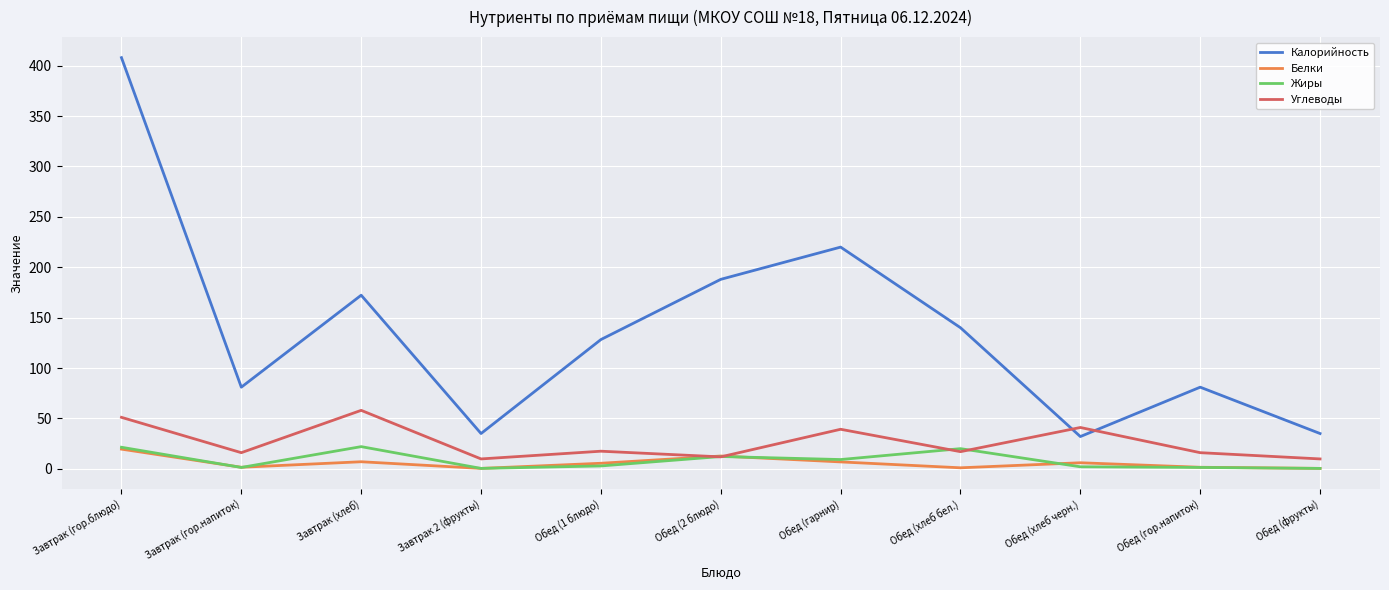

What is the sum of the Углеводы values at Обед (2 блюдо) and Обед (1 блюдо)?

29.3